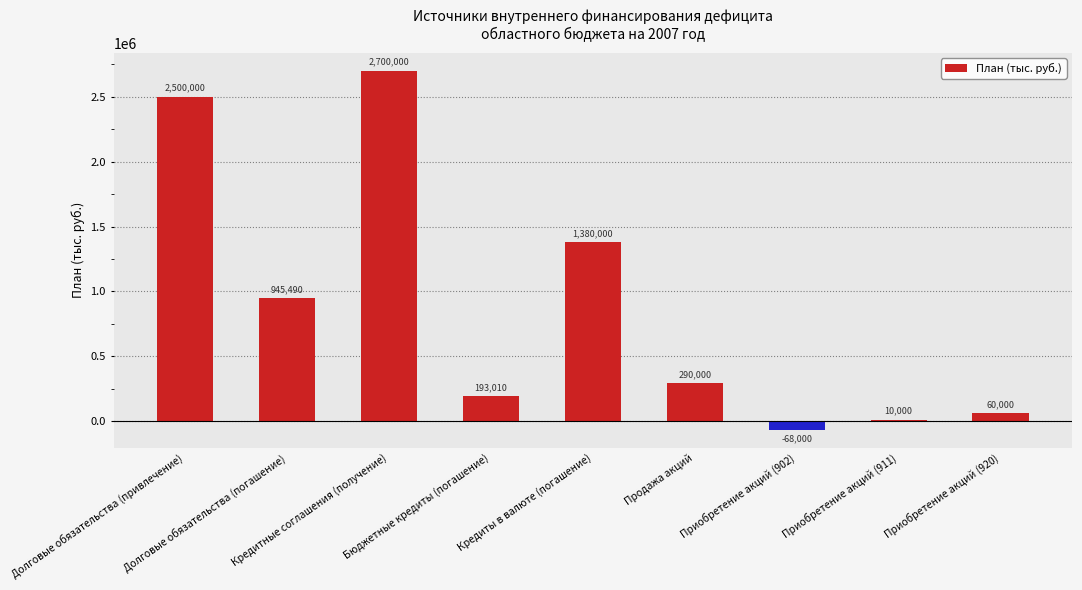

How many bars are there in total?

9